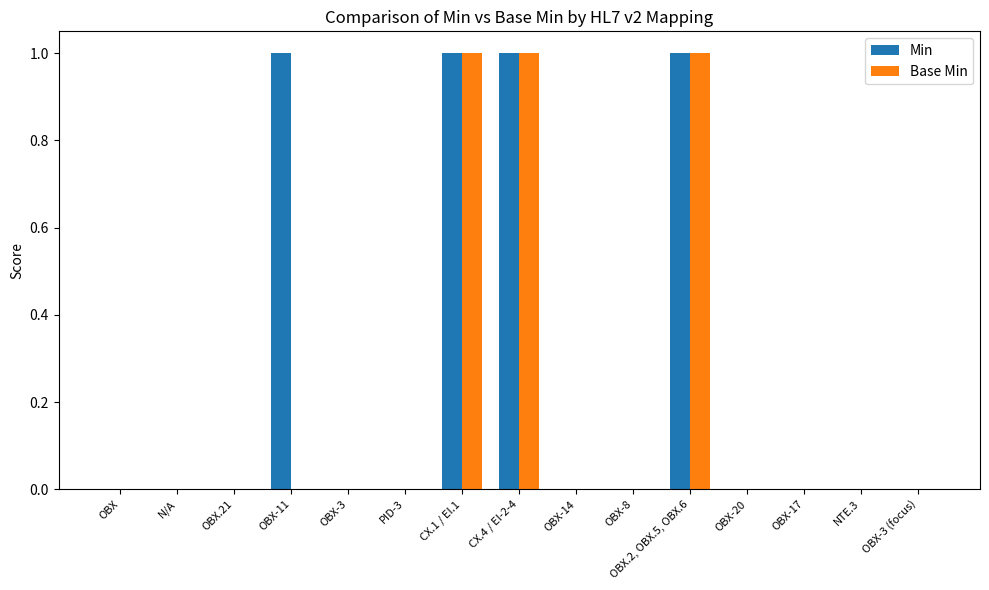

Which series has the largest total across all categories?

Min